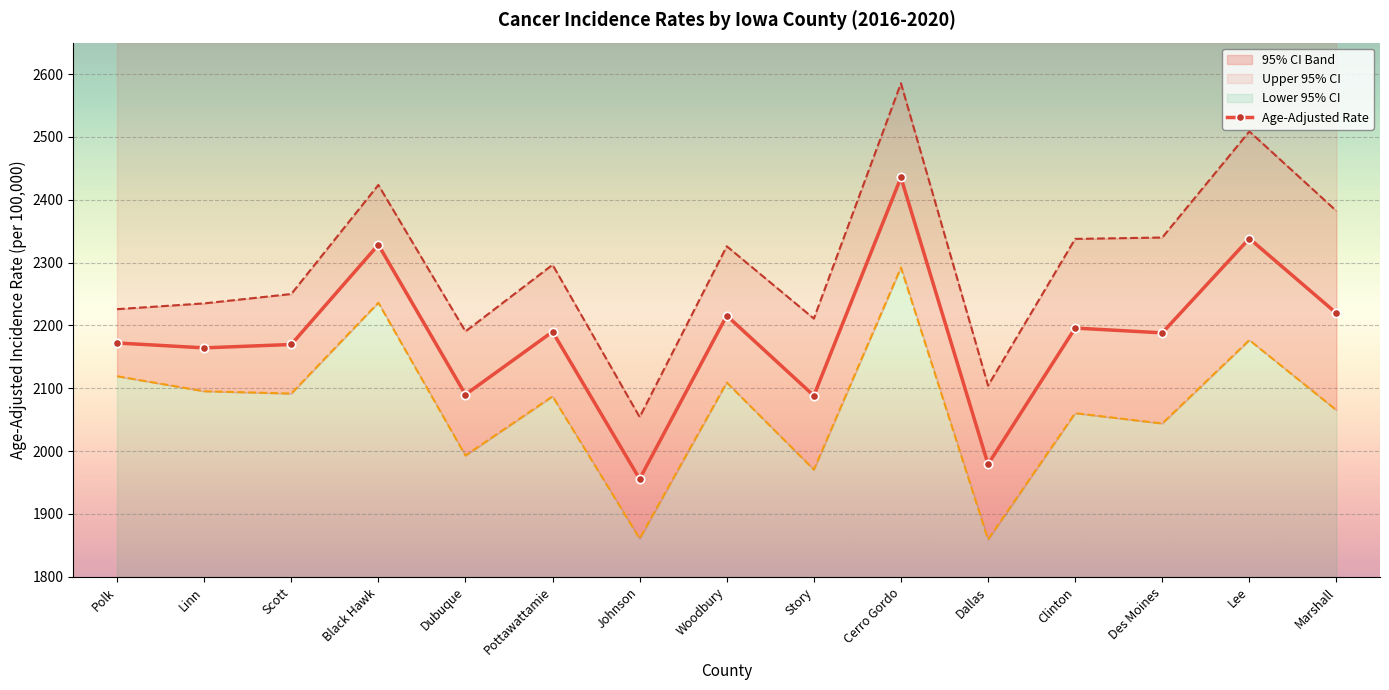

True or false: Age-Adjusted Rate and Upper 95% CI cross at least once.

False